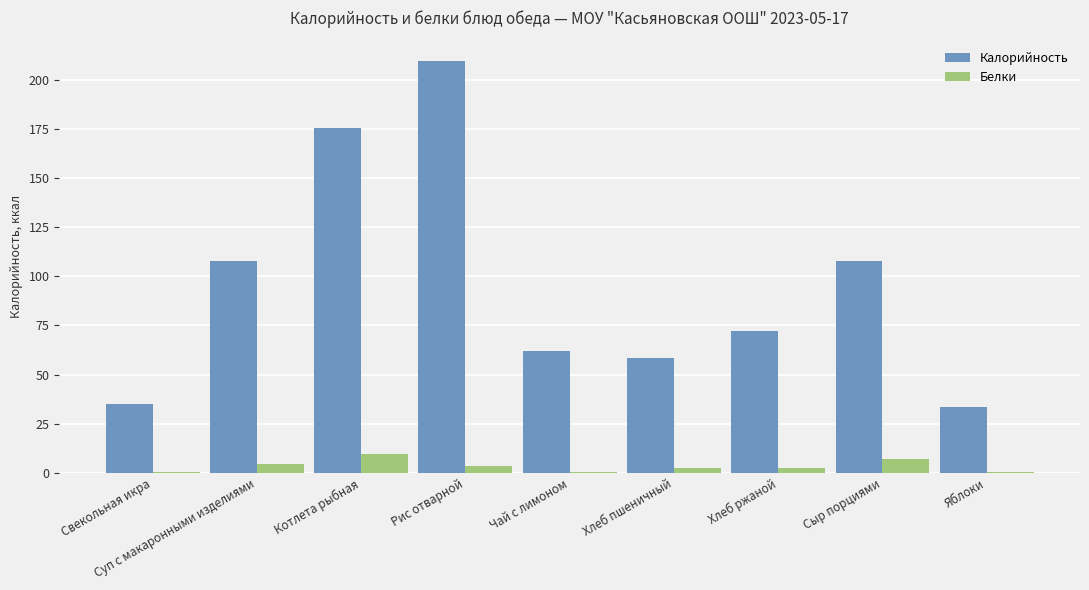

Is the value of Калорийность at Хлеб ржаной greater than the value of Белки at Свекольная икра?

Yes